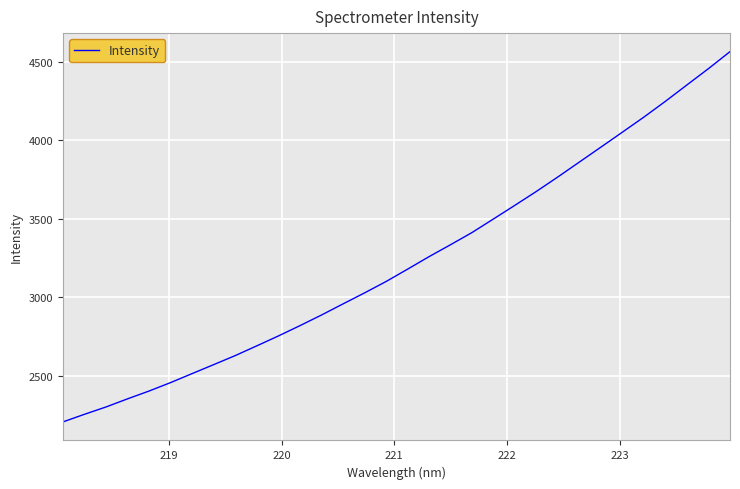

What is the difference between the maximum and minimum values?

2361.5